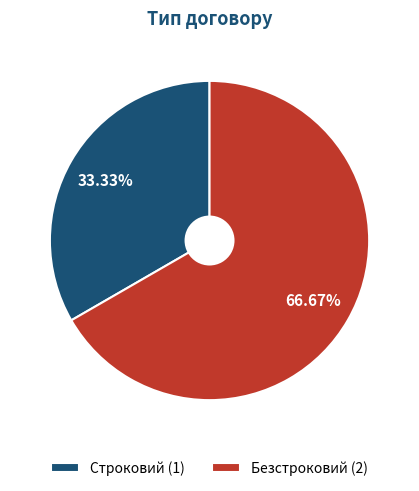

Between Безстроковий and Строковий, which is larger?

Безстроковий